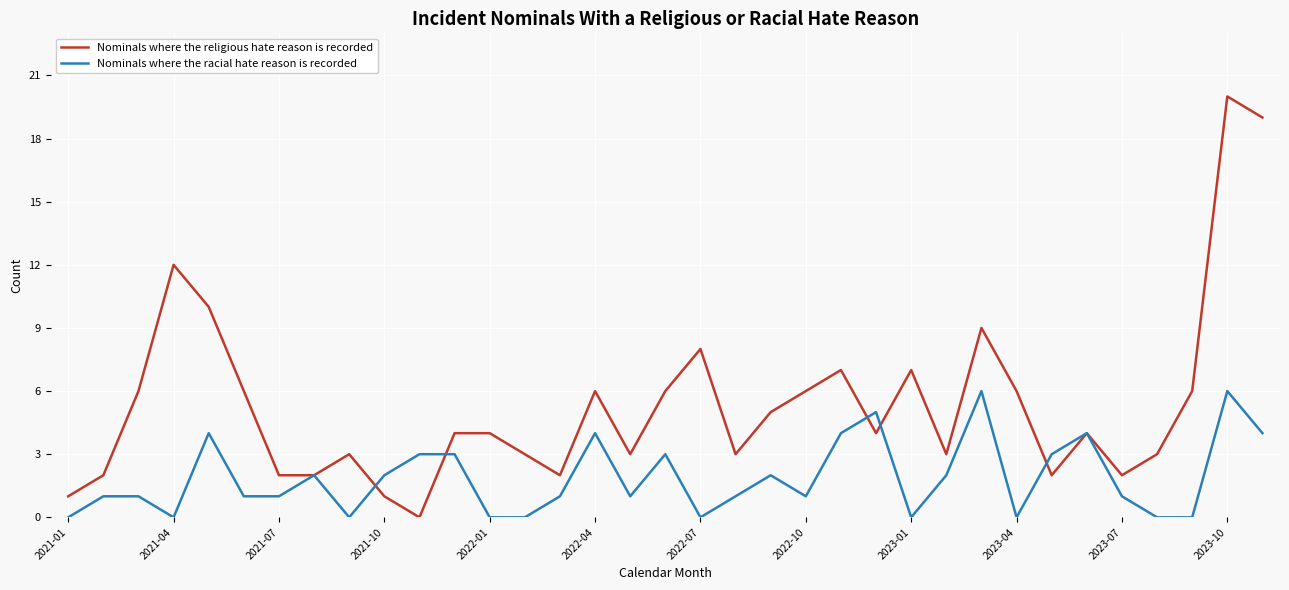

List the series in order of their peak value, highest first.

Nominals where the religious hate reason is recorded, Nominals where the racial hate reason is recorded